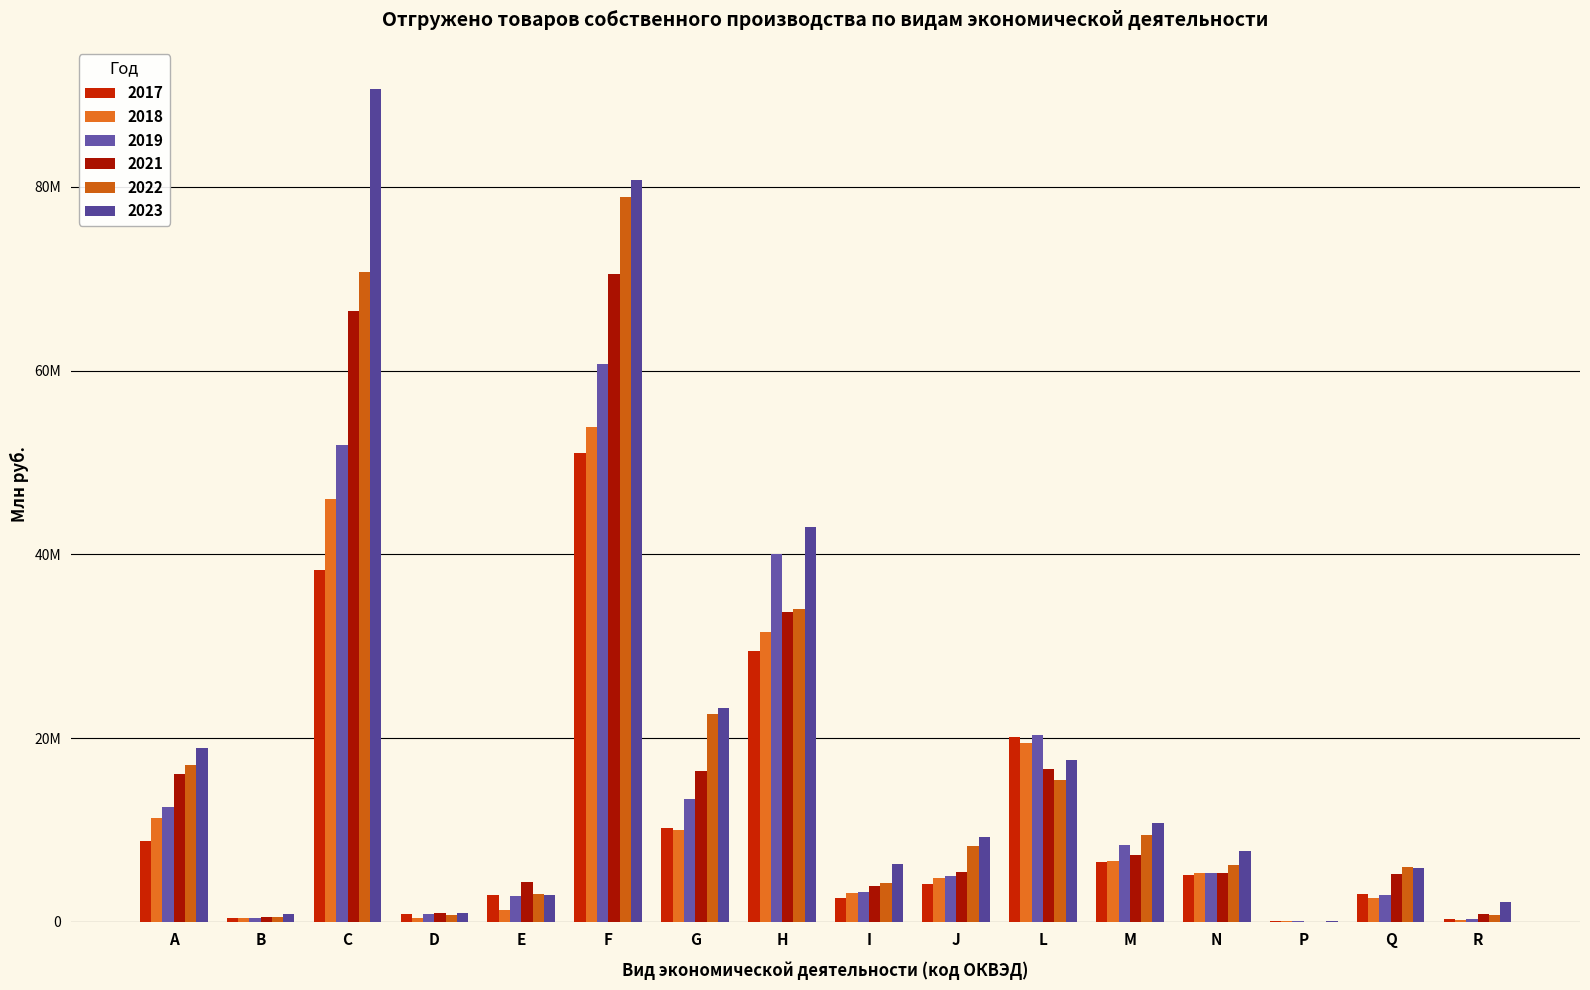

Which series has the widest spread of values?

2023